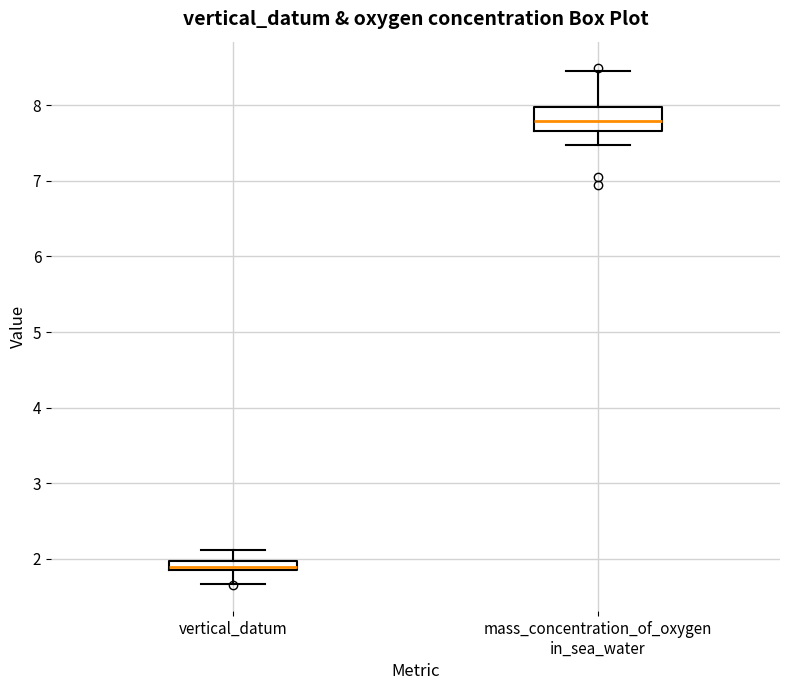

Which box is the tallest, from its lower edge to its upper edge?

mass_concentration_of_oxygen in_sea_water